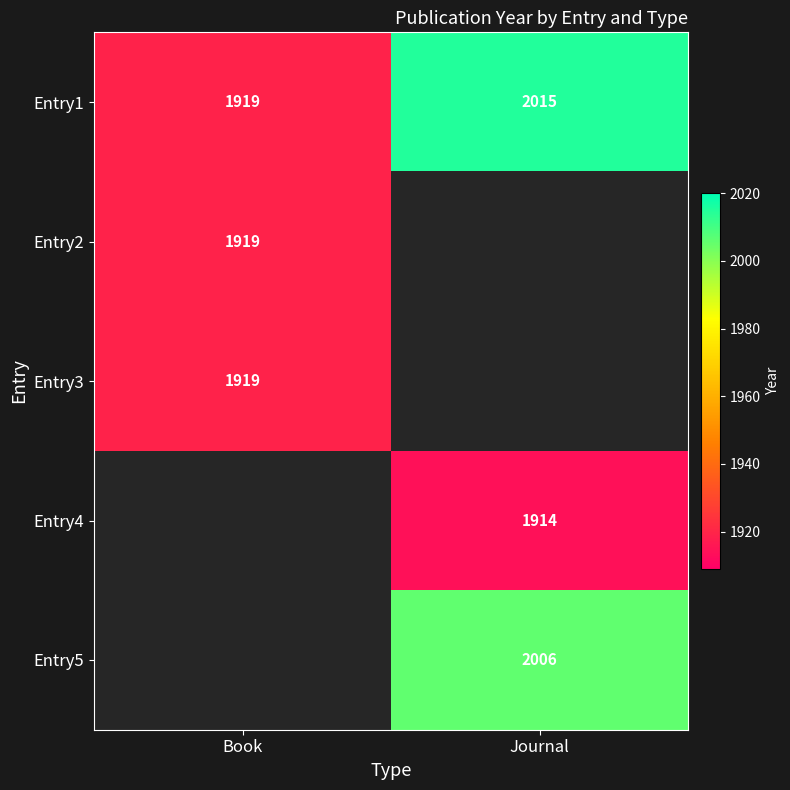

What is the approximate value of Entry1 at Journal, to the nearest 5?

2015